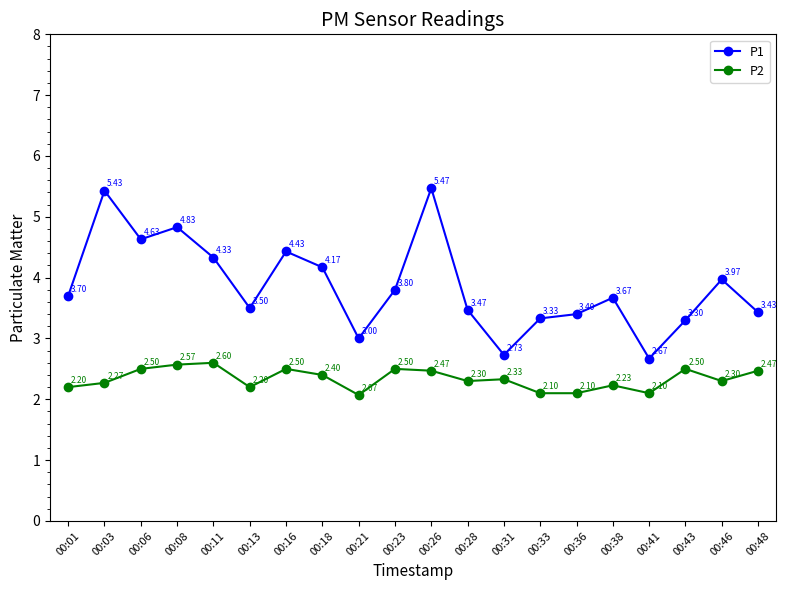

Which series changed the most between 00:06 and 00:23?

P1